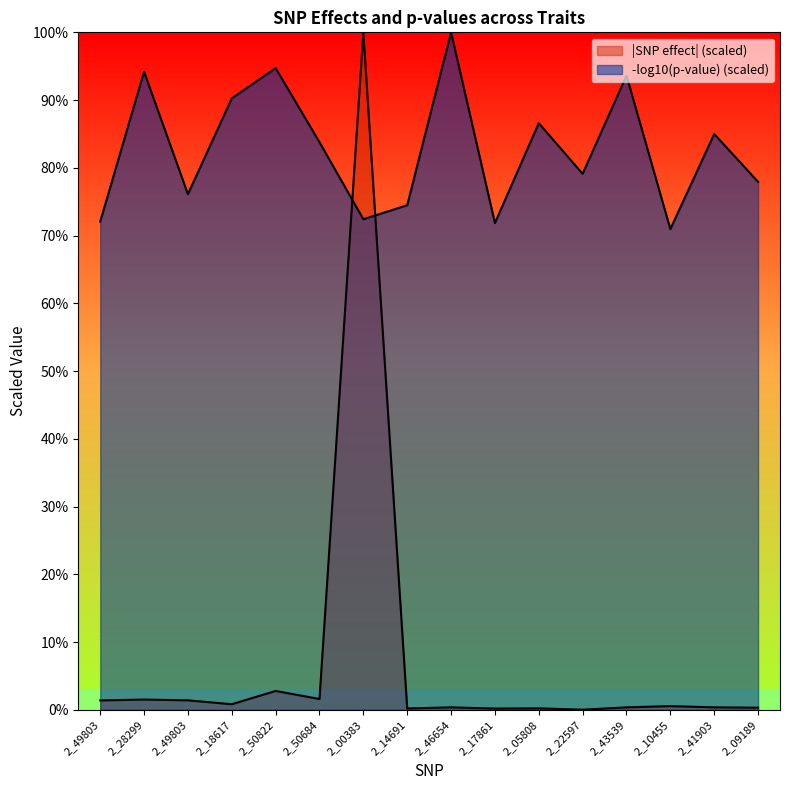

True or false: the data has more than 0 interior local peaks.

True